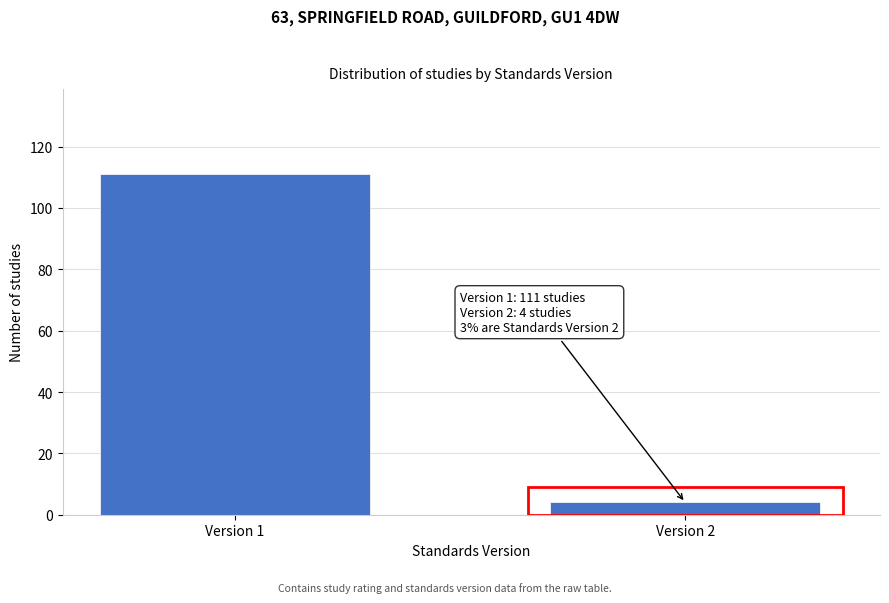

Reading right to left, transcribe all the data shown in this chart.

Version 2=4	Version 1=111